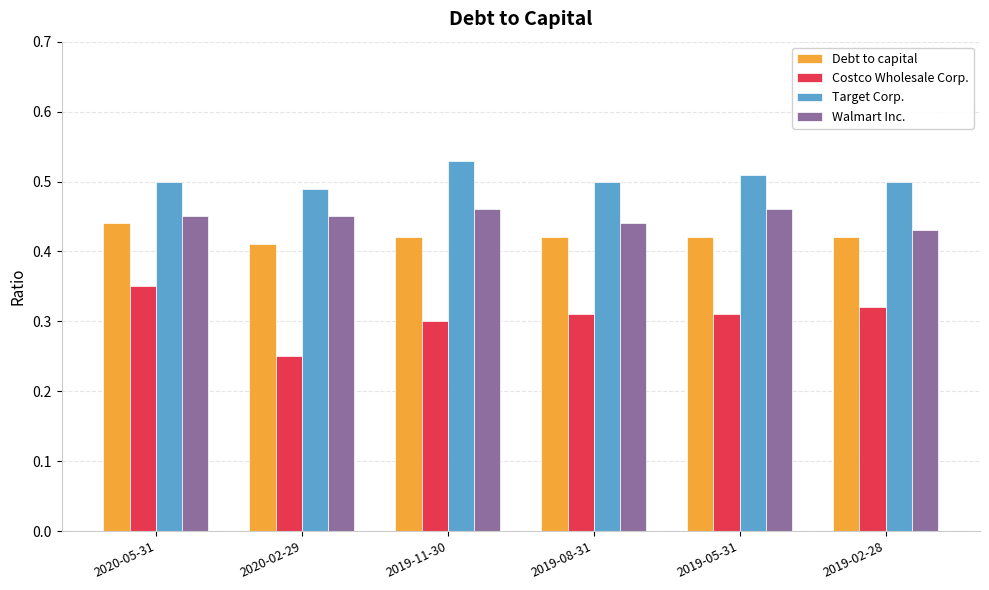

At 2020-02-29, list the series in order from largest to smallest.

Target Corp., Walmart Inc., Debt to capital, Costco Wholesale Corp.